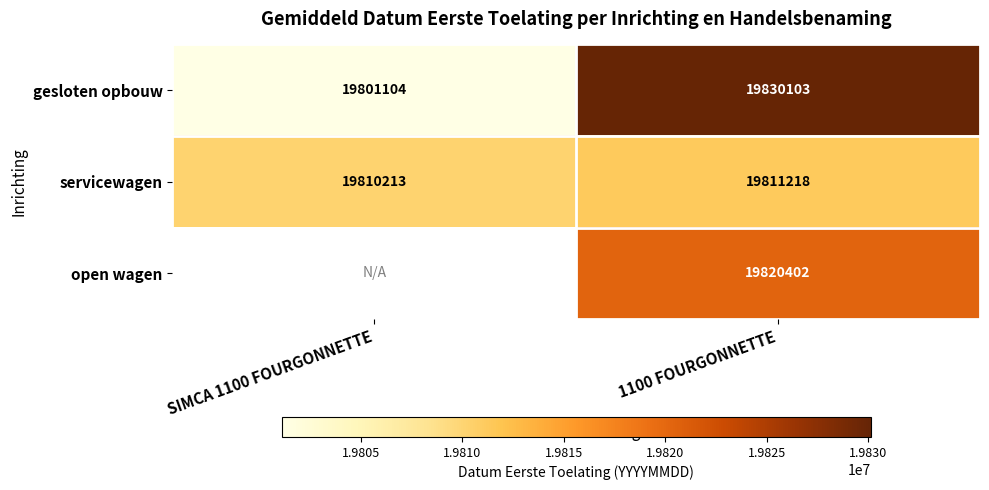

At which label is servicewagen closest to 19810715?

SIMCA 1100 FOURGONNETTE